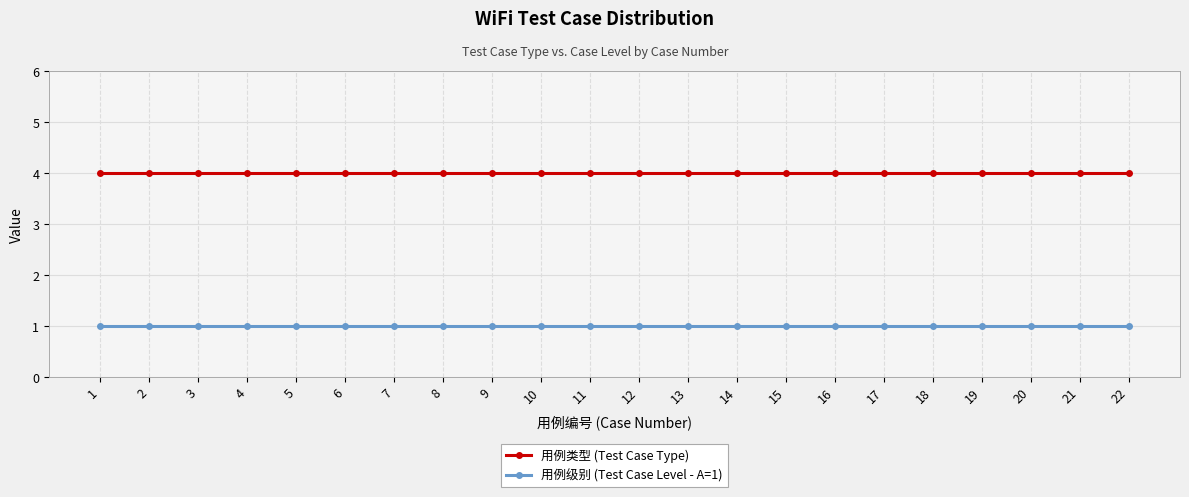

List the series in order of their peak value, highest first.

用例类型 (Test Case Type), 用例级别 (Test Case Level - A=1)